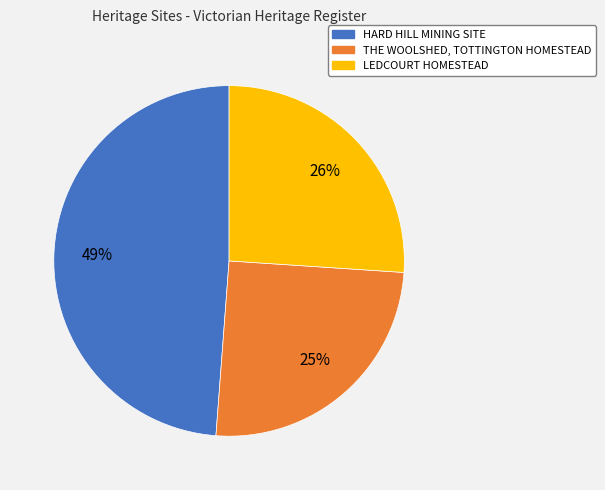

Which category has the biggest portion of the pie?

HARD HILL MINING SITE